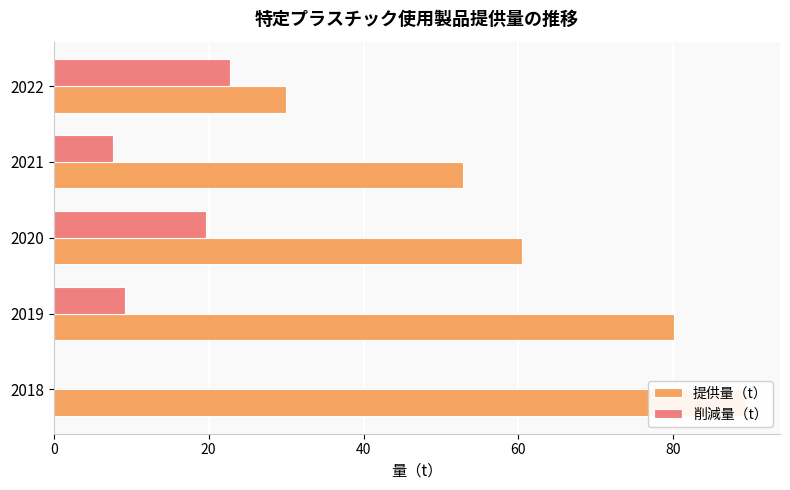

What is the lowest value of the 提供量（t） series?

30.0